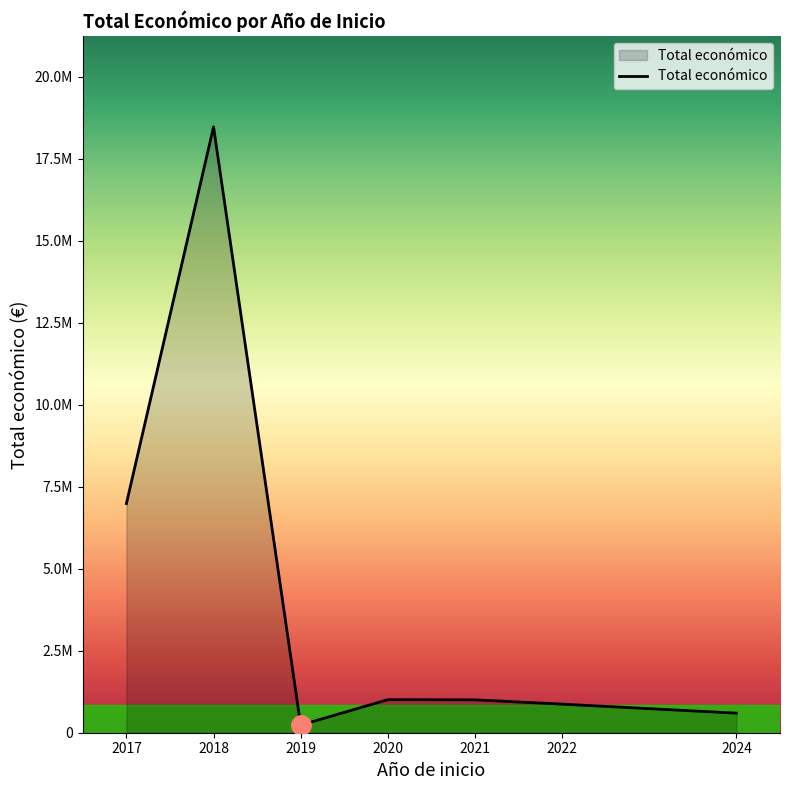

What is the value of the 2nd point from the left?

18467015